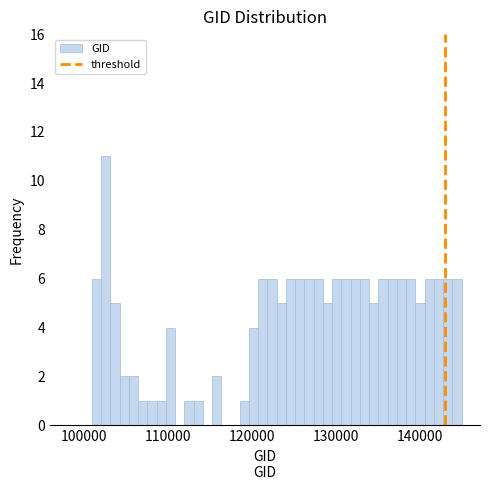

Read against the x-axis, roughly where is the centre of the tallest bar?

103000